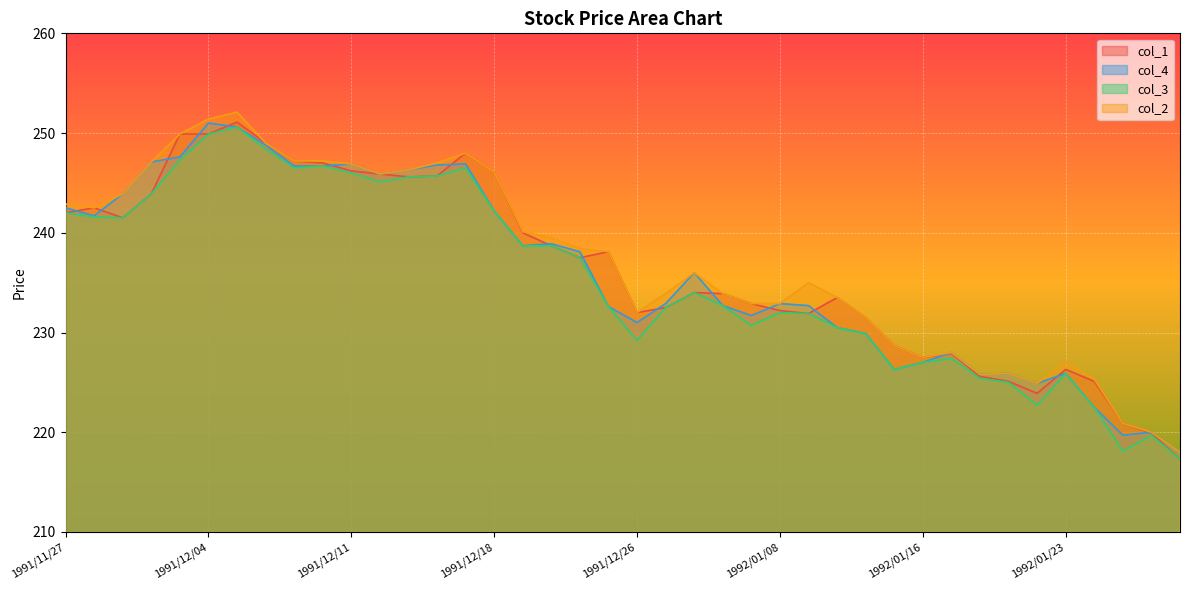

How many categories are shown in the chart?

40